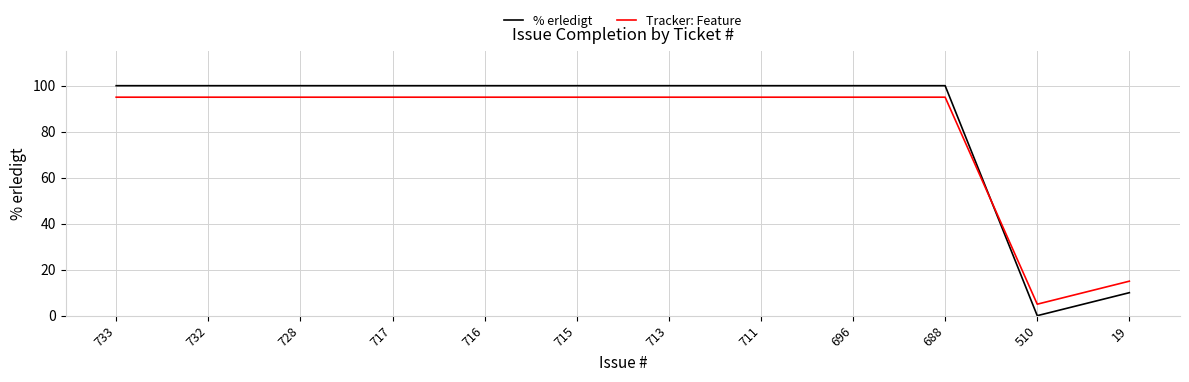

Count the number of data series in this chart.

2